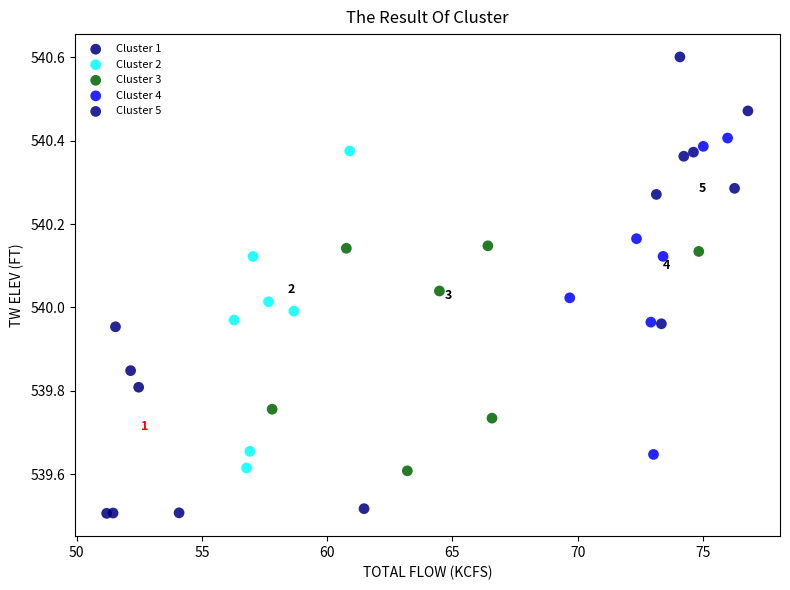

Which series reaches the maximum Y coordinate?

Cluster 5